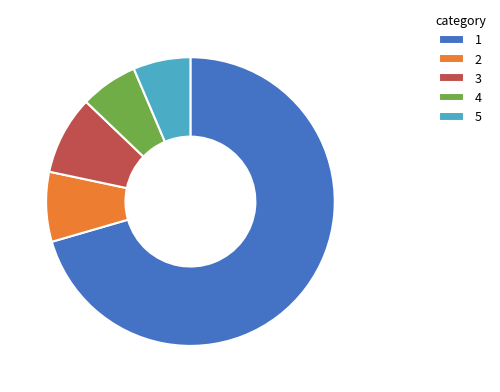

What is the ratio of the value at 3 to the value at 4?

1.4